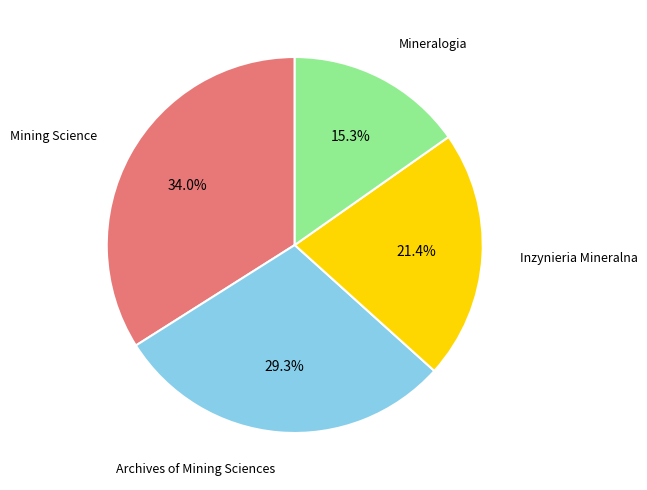

To the nearest percent, what is the difference between the Inzynieria Mineralna and Archives of Mining Sciences slice percentages?

8%